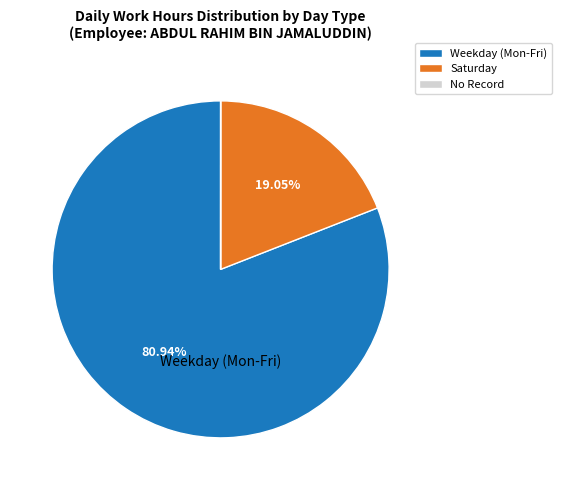

Is there any slice that represents more than half of the pie?

Yes